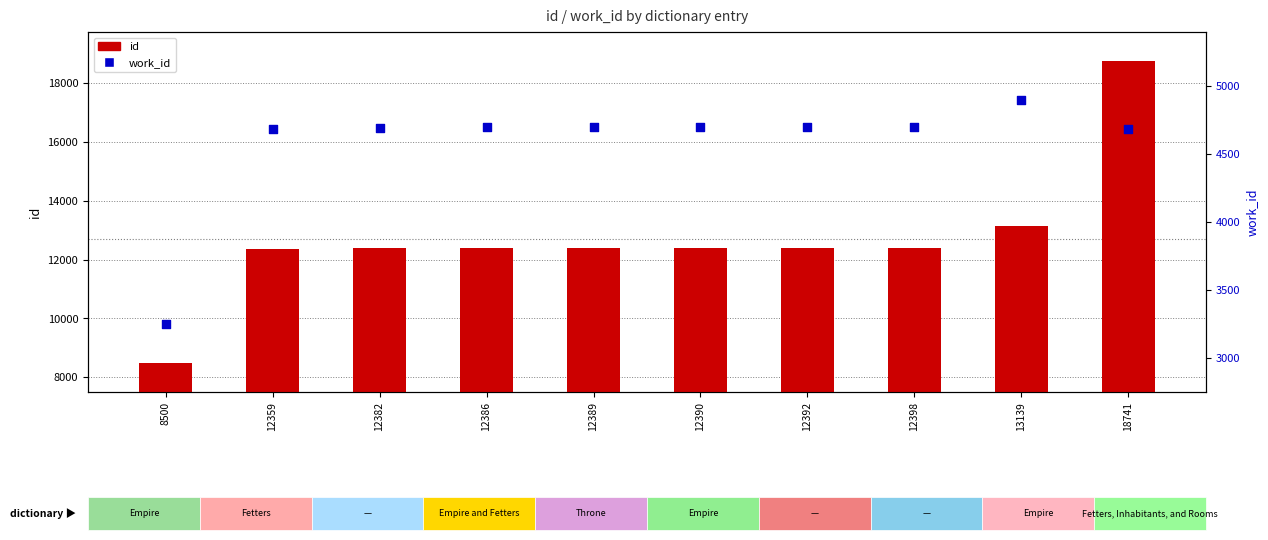

Which series contains the lowest Y value?

work_id